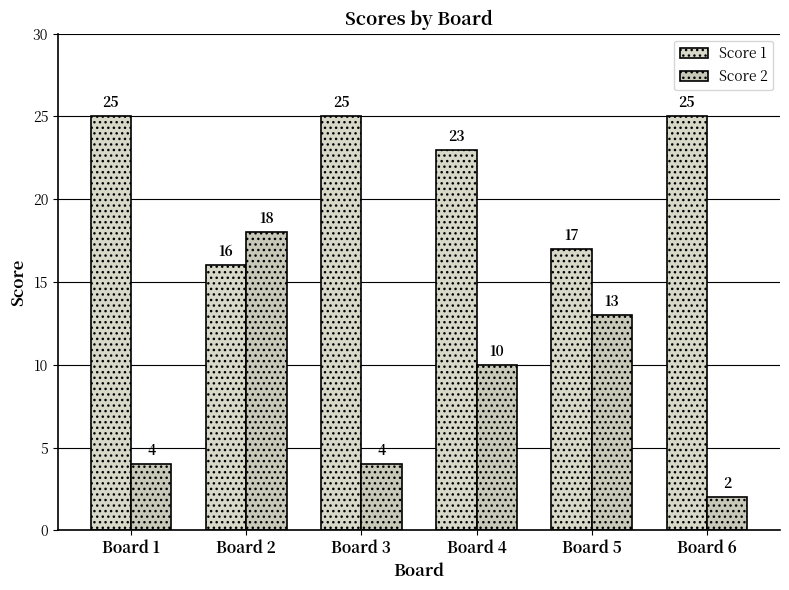

What are all the series names shown in the legend?

Score 1, Score 2